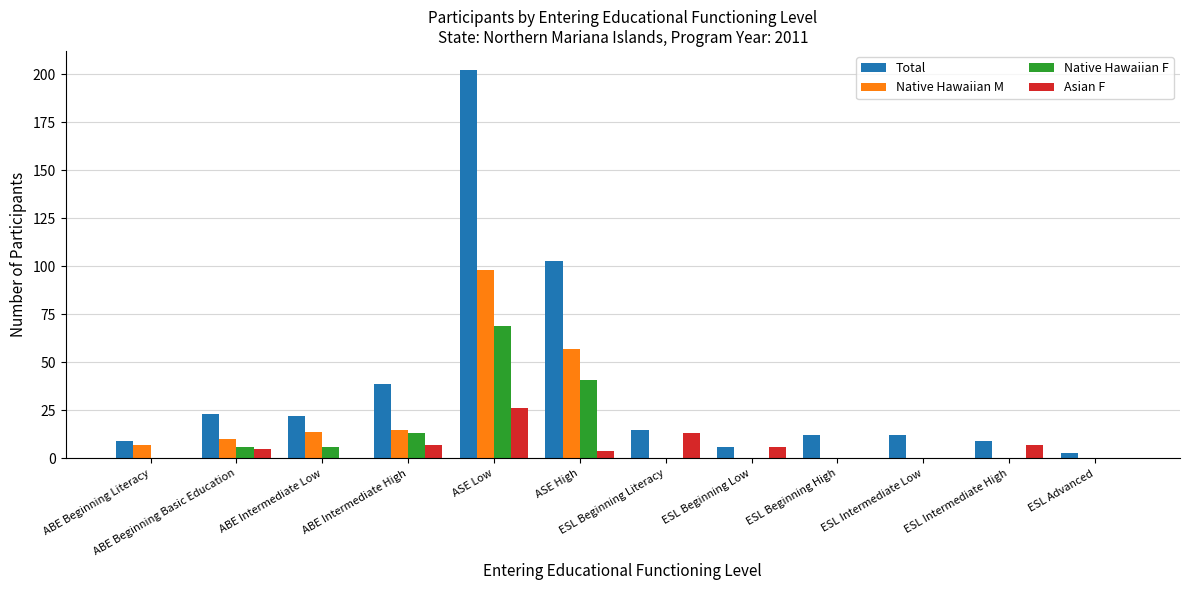

What is the spread (max minus min) of values at ESL Intermediate Low?

12